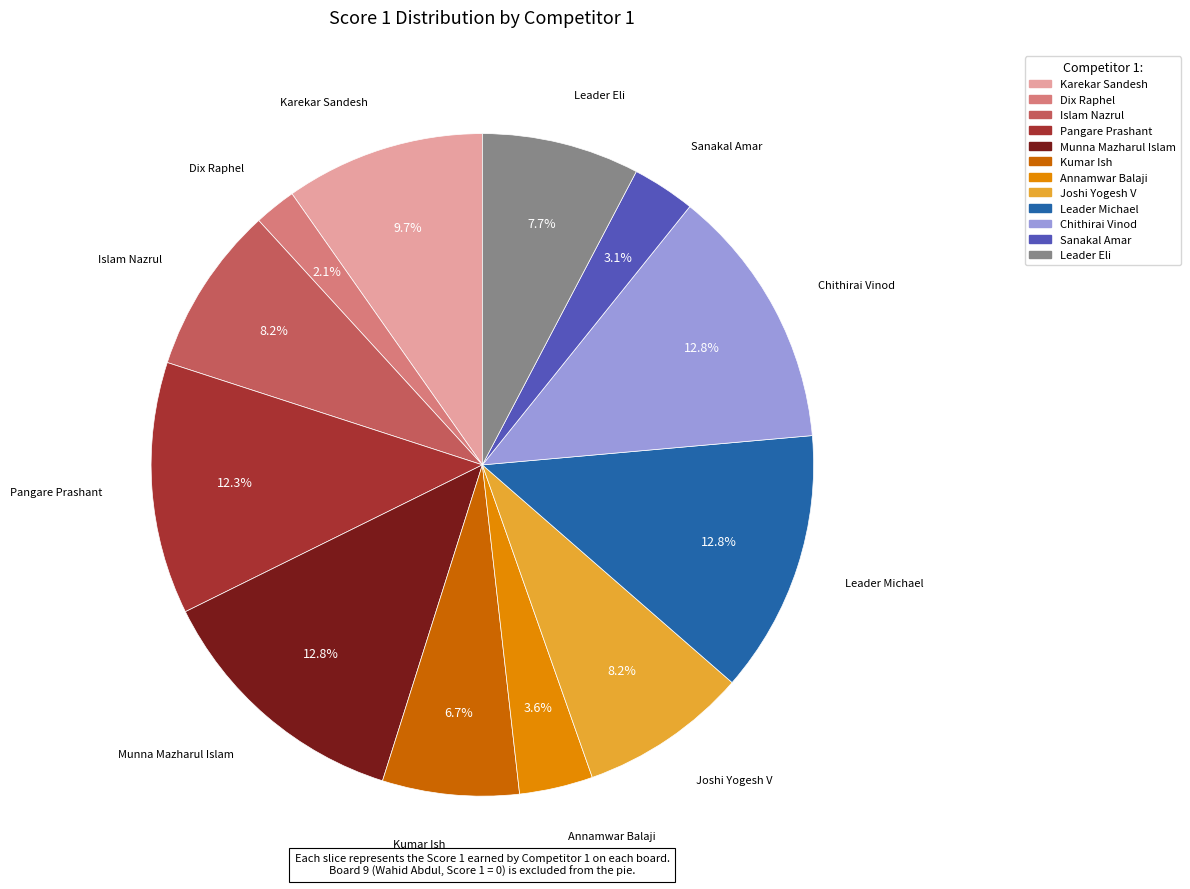

How many segments does this pie chart have?

12